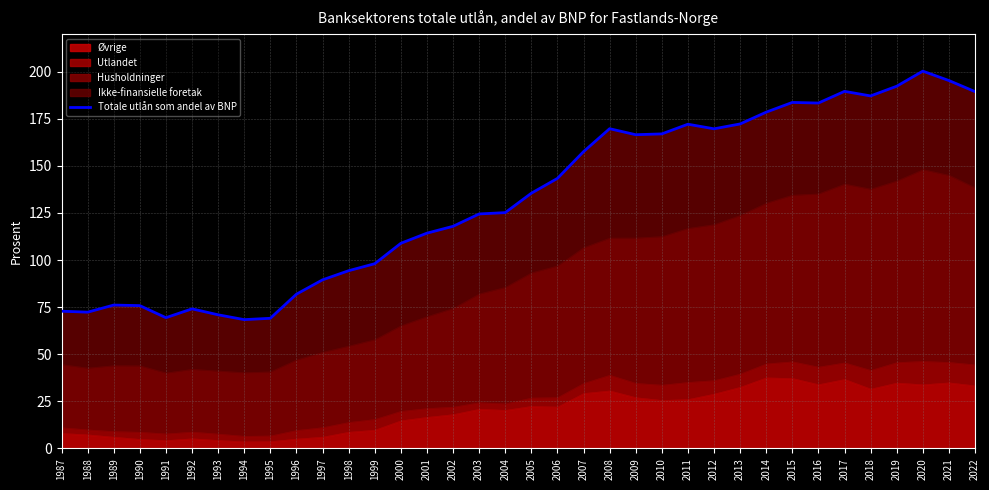

What is the smallest value displayed?

68.4